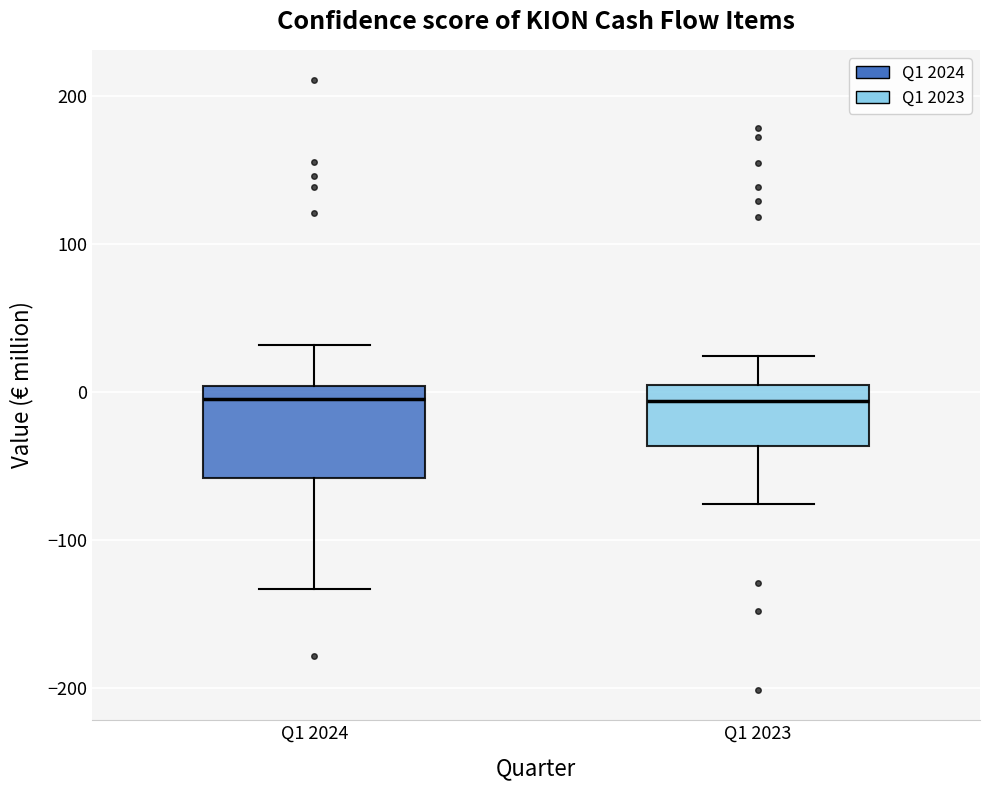

Which box is the tallest, from its lower edge to its upper edge?

Q1 2024